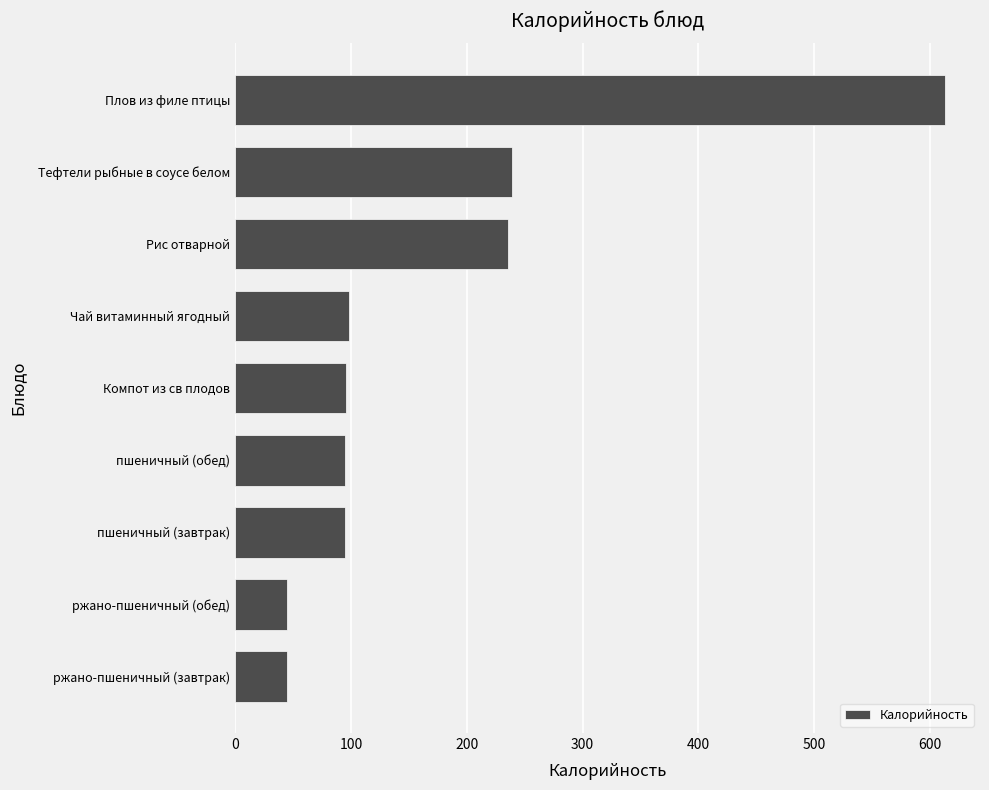

Are the bars horizontal?

Yes